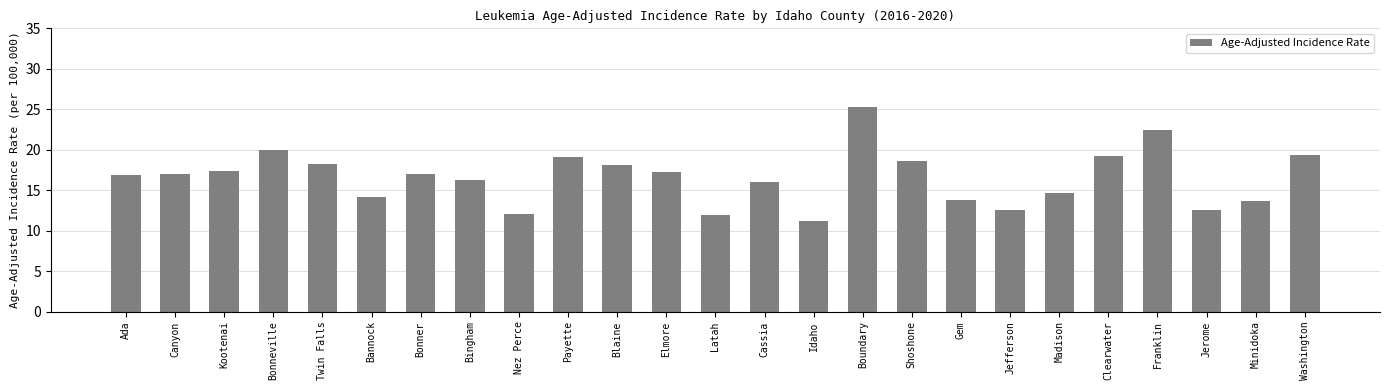

What is the maximum value shown in the chart?

25.3